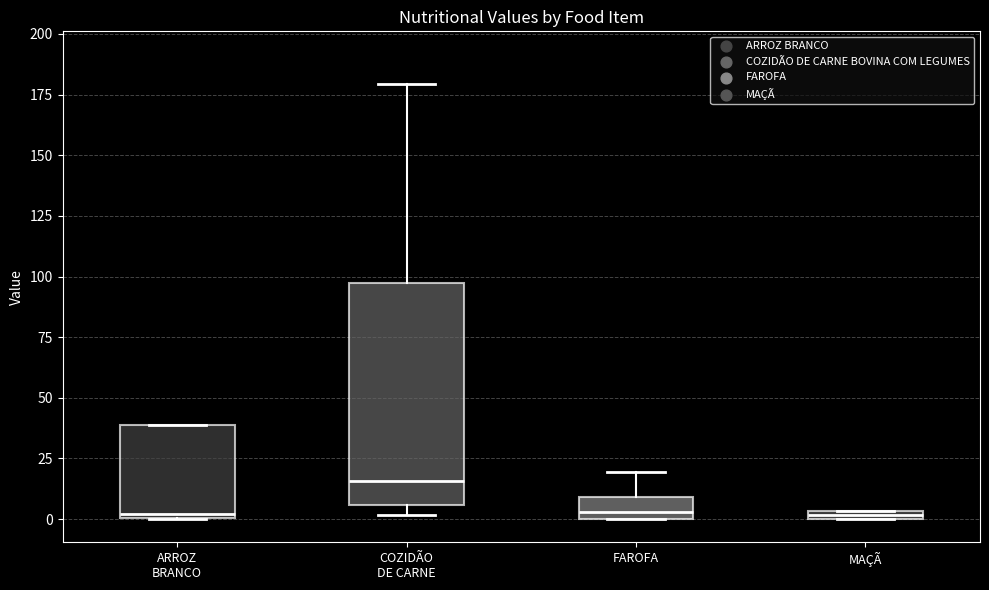

Which box's median line is the highest?

COZIDÃO DE CARNE